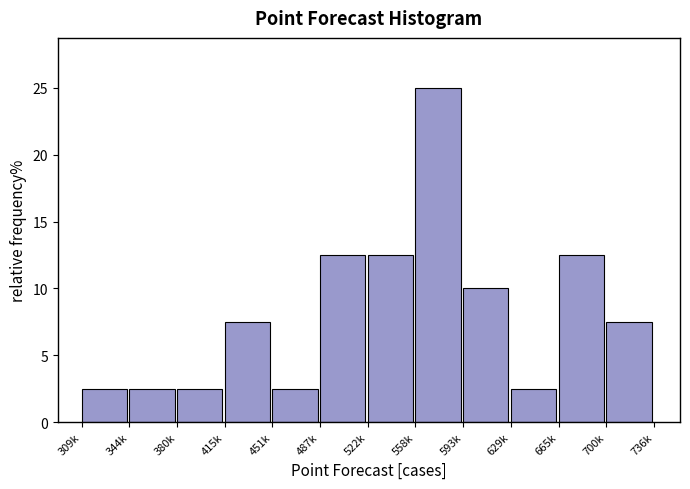

Reading left to right, transcribe all the data shown in this chart.

2.5	2.5	2.5	7.5	2.5	12.5	12.5	25.0	10.0	2.5	12.5	7.5